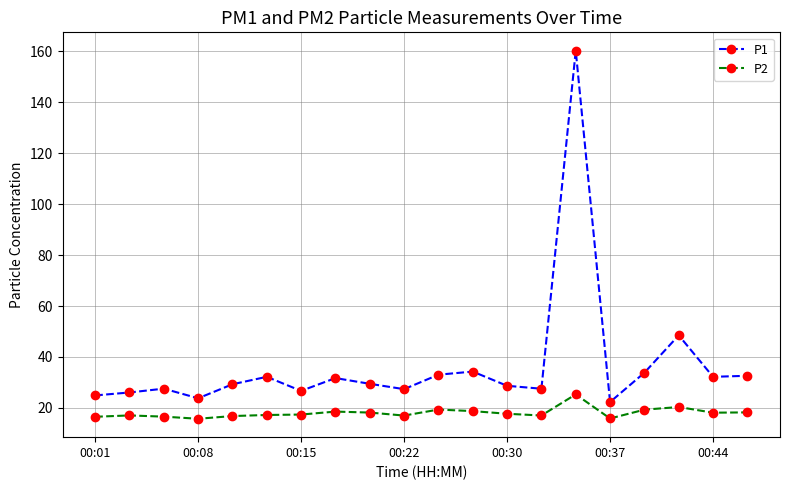

Does the chart have visible grid lines?

Yes